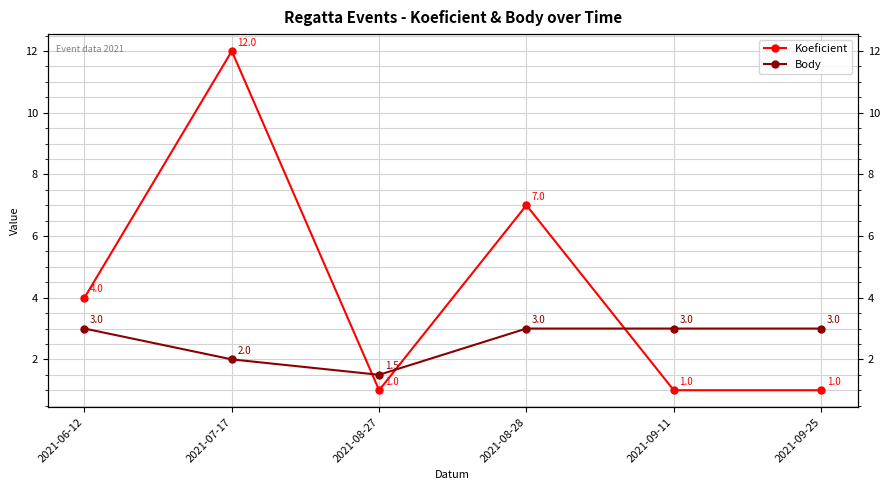

Which category has the highest value in the Koeficient series?

2021-07-17